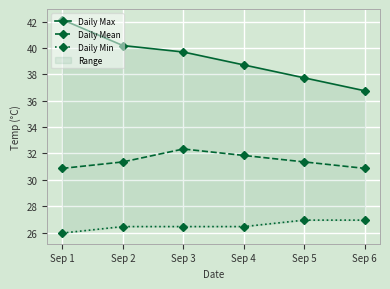

True or false: Daily Mean and Daily Min cross at least once.

False